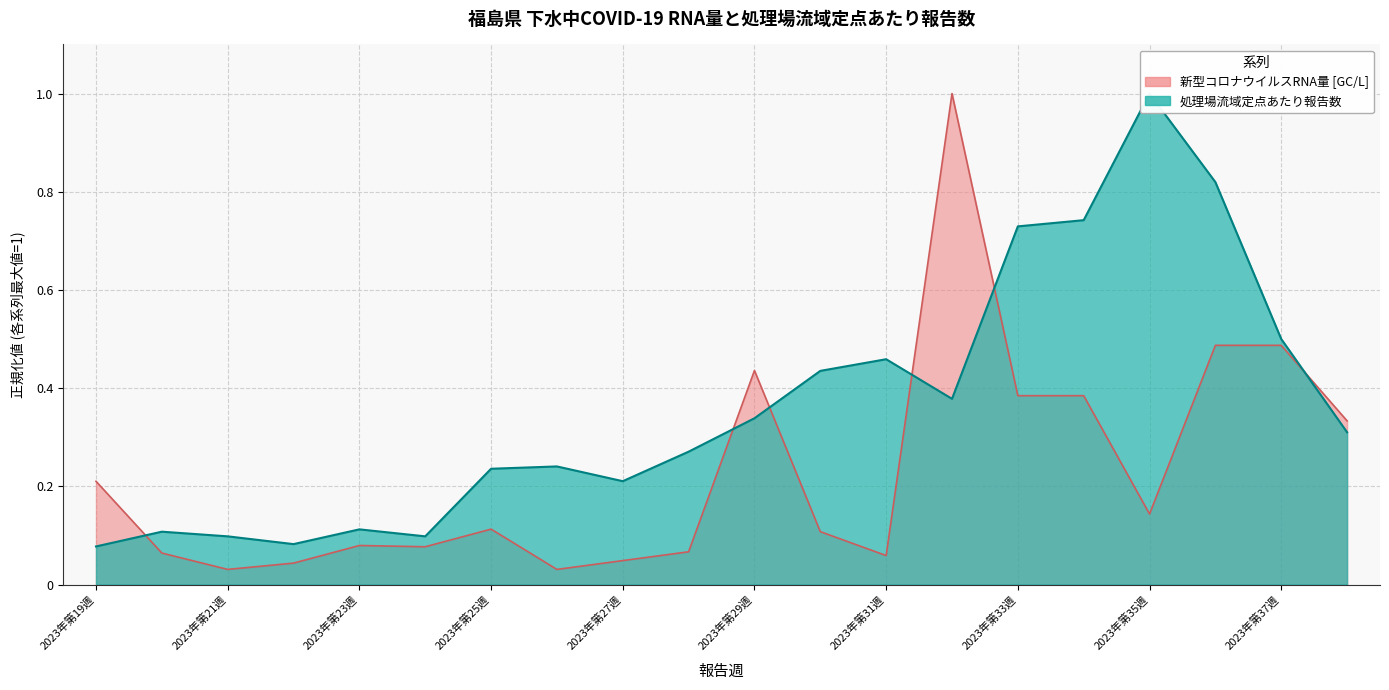

What is the label of the 8th point from the right?

2023年第31週